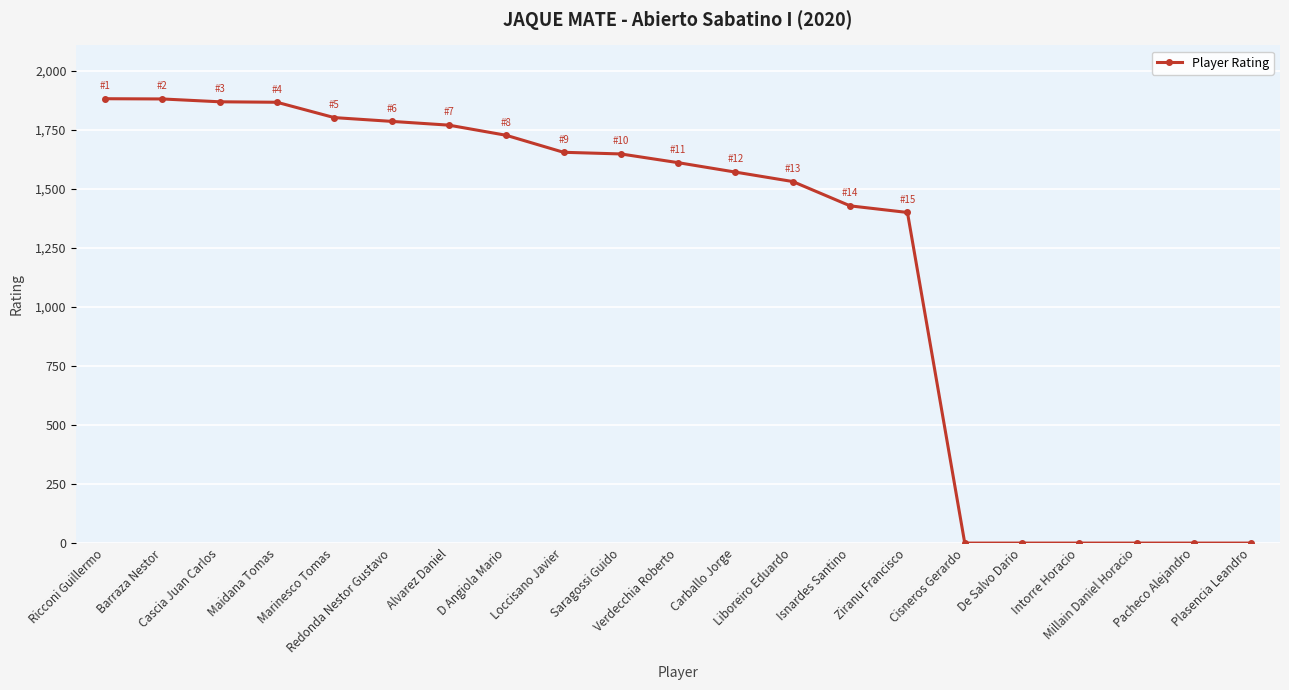

How many distinct data groups are displayed?

1